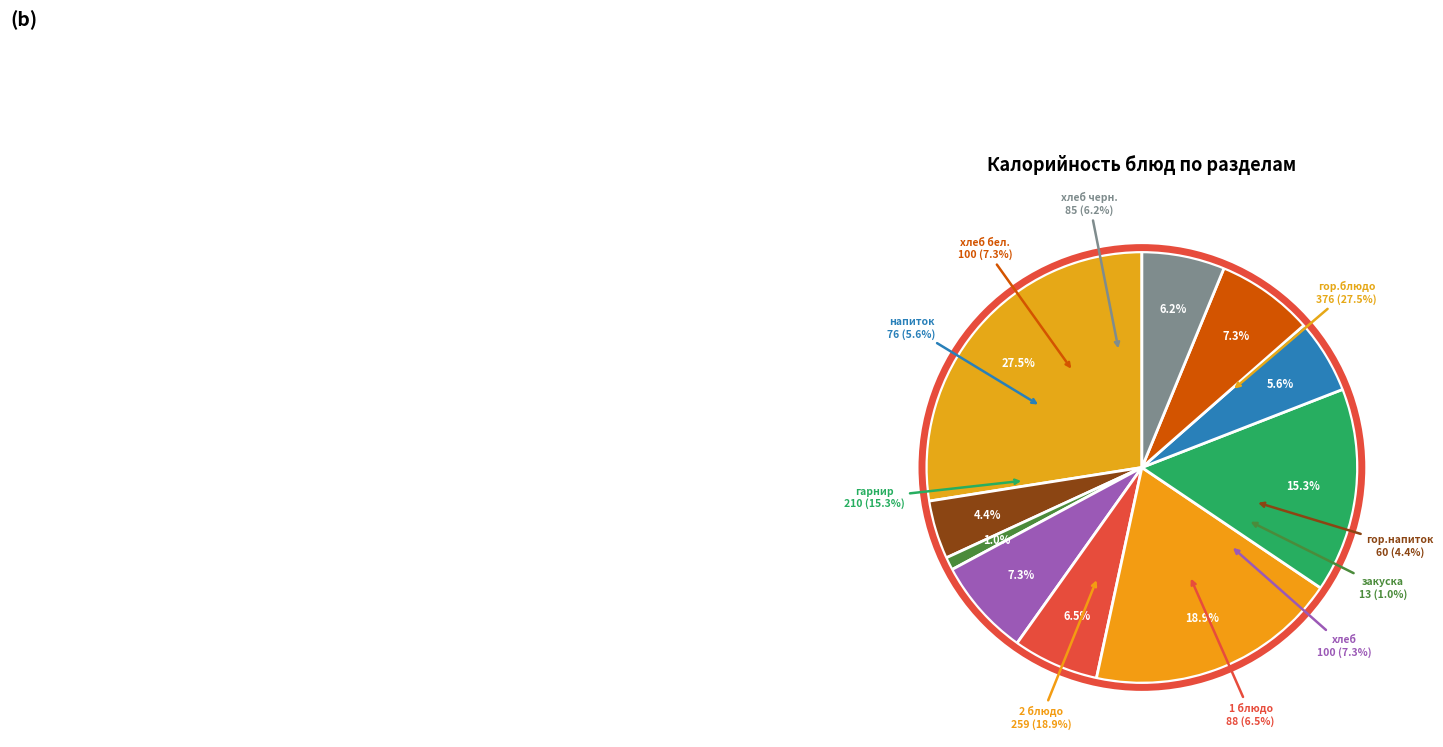

Does any single category account for the majority?

No